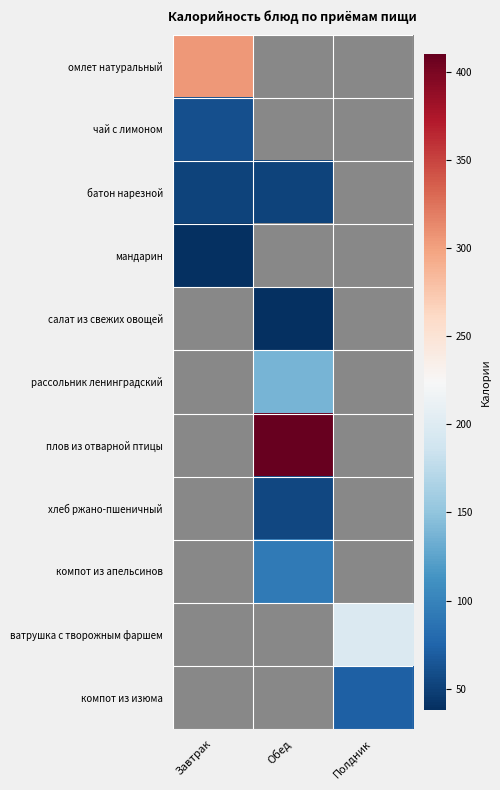

Which series has the widest spread of values?

омлет натуральный